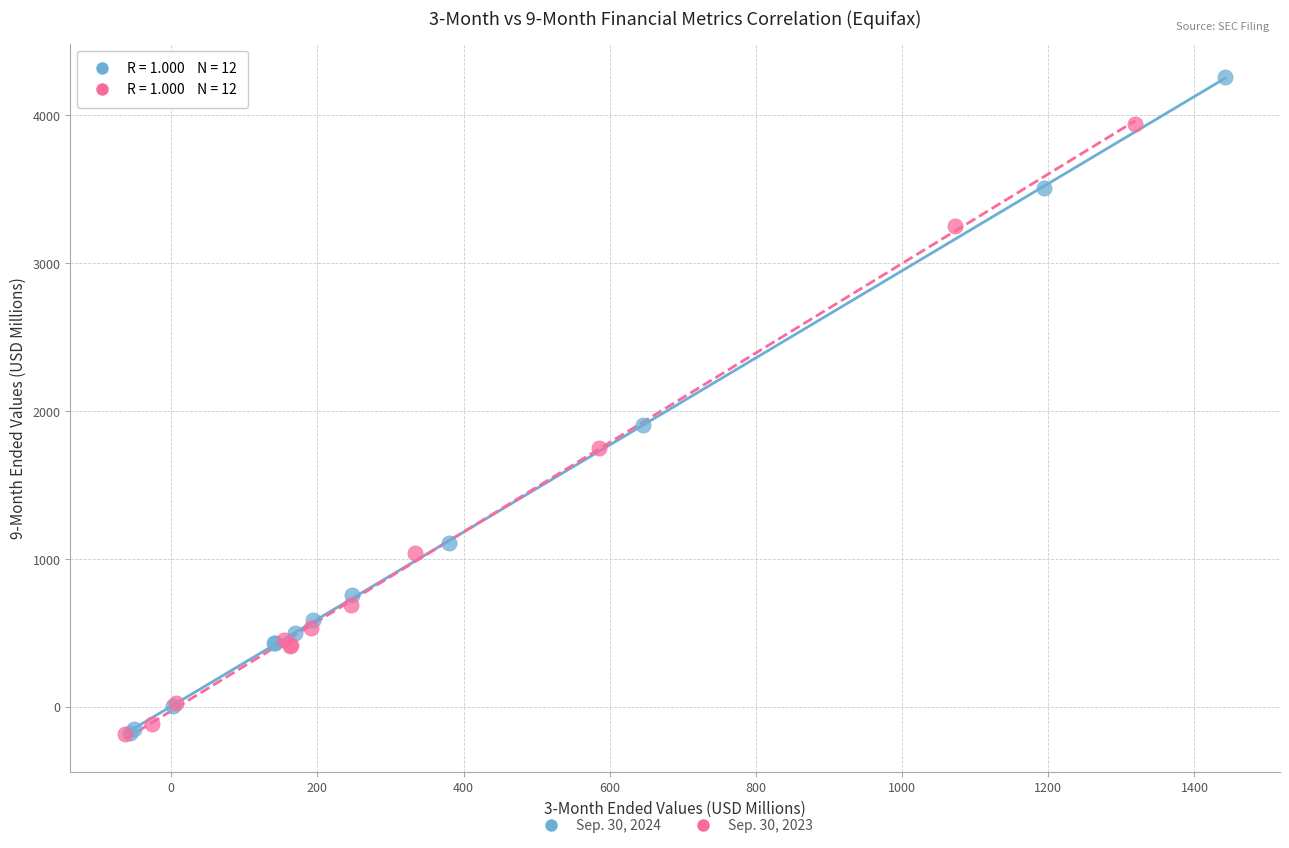

Which series reaches the maximum Y coordinate?

Sep. 30, 2024